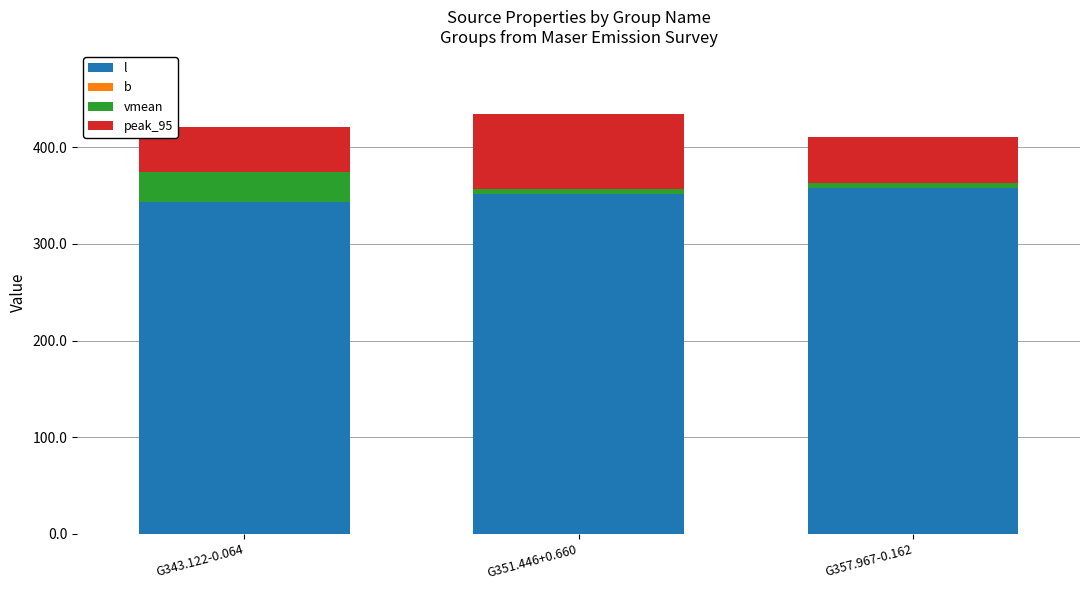

How many data points does each series have?

3